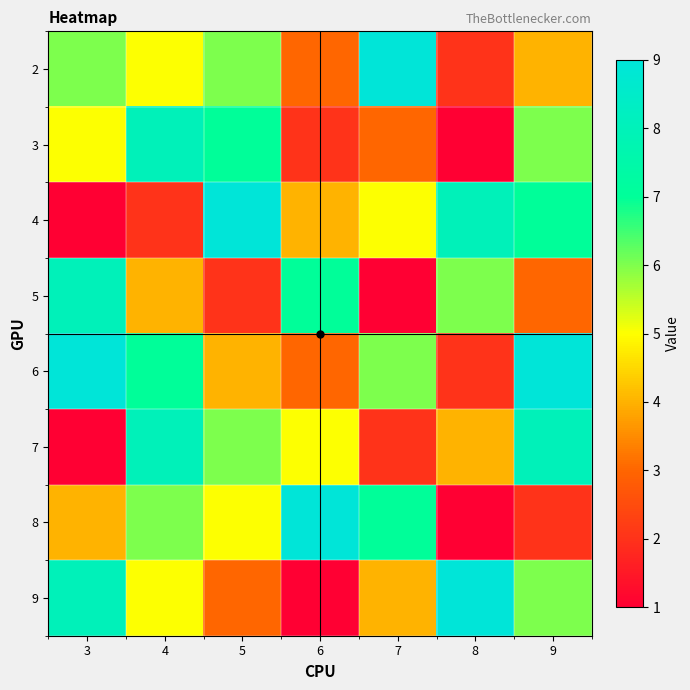

Rank the series by their maximum value, from highest to lowest.

2, 4, 6, 8, 9, 3, 5, 7